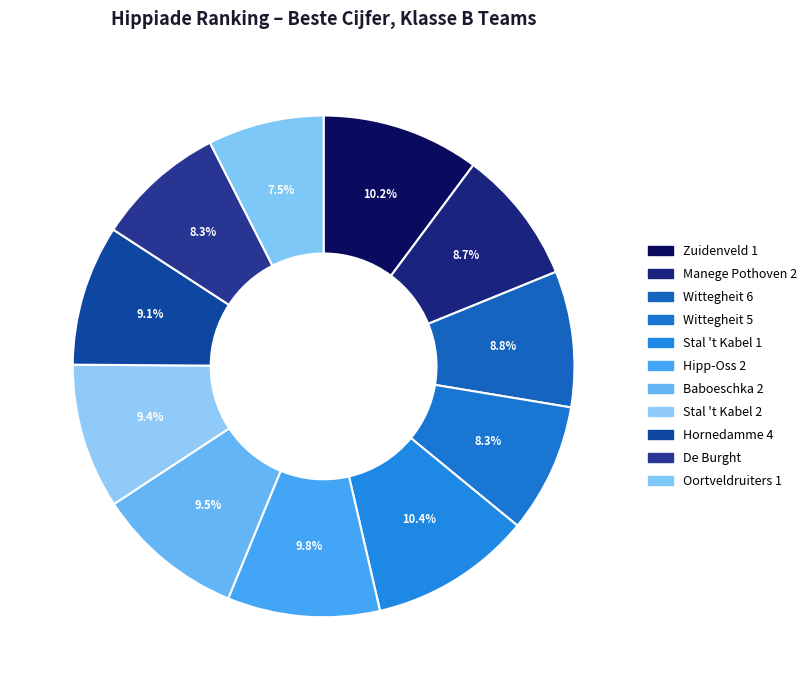

Between Stal 't Kabel 2 and Manege Pothoven 2, which is larger?

Stal 't Kabel 2